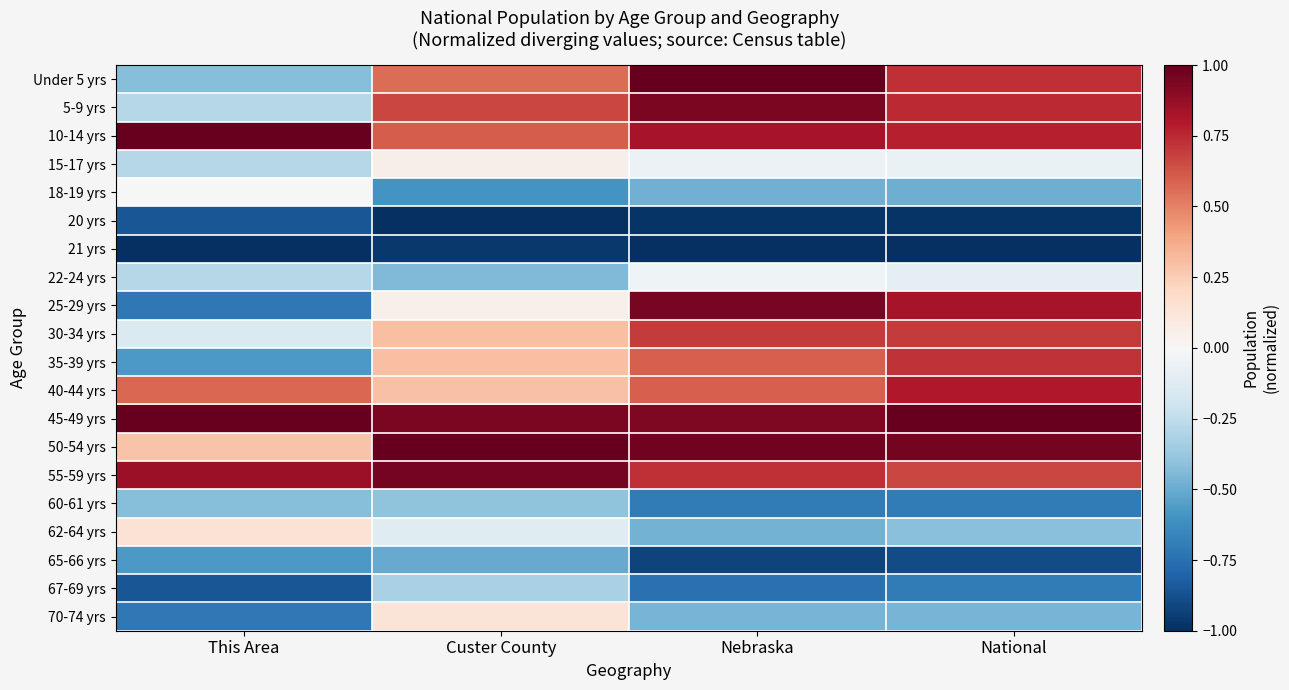

Count the number of data series in this chart.

20